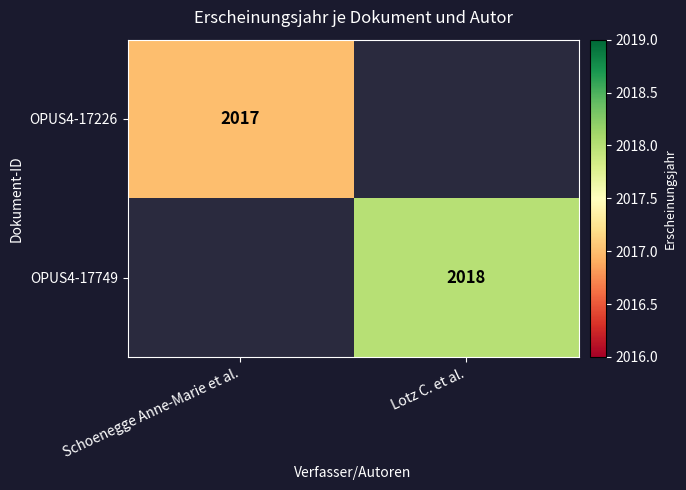

True or false: OPUS4-17749 has a value of 3190 at Lotz C. et al..

False